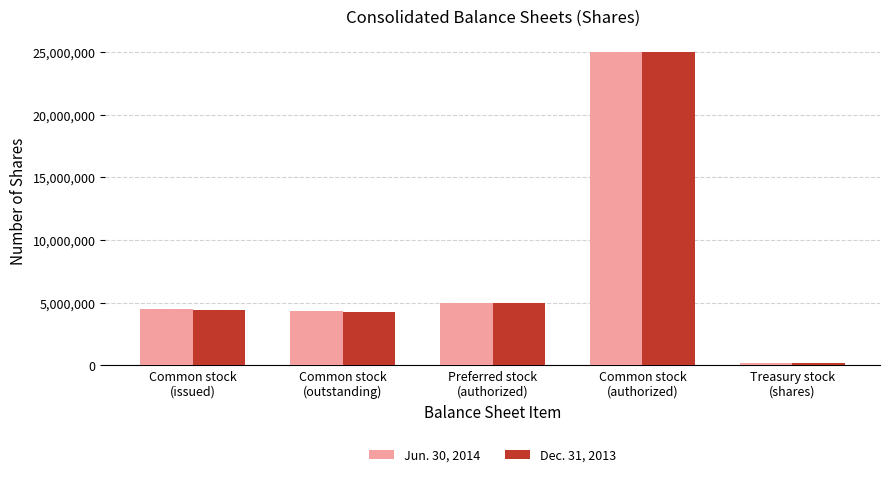

Reading right to left, extract all data points from this chart.

Jun. 30, 2014: Treasury stock
(shares)=177000	Common stock
(authorized)=25000000	Preferred stock
(authorized)=5000000	Common stock
(outstanding)=4305190	Common stock
(issued)=4482190
Dec. 31, 2013: Treasury stock
(shares)=177000	Common stock
(authorized)=25000000	Preferred stock
(authorized)=5000000	Common stock
(outstanding)=4256190	Common stock
(issued)=4433190